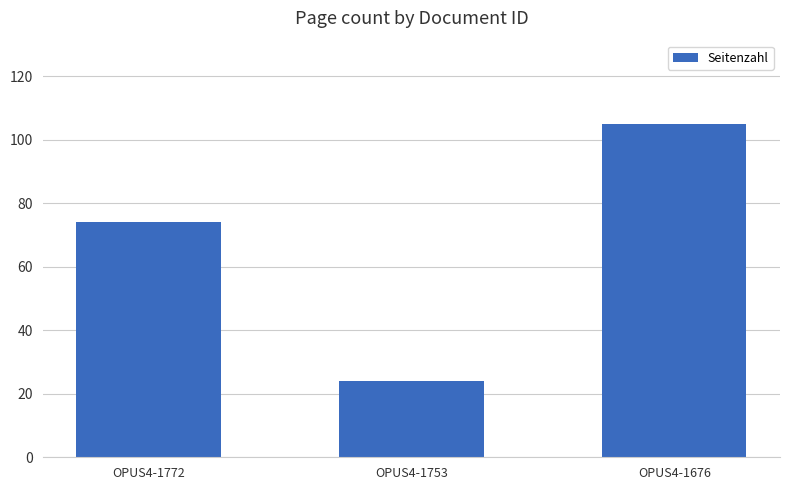

Rank the categories by value from lowest to highest.

OPUS4-1753, OPUS4-1772, OPUS4-1676